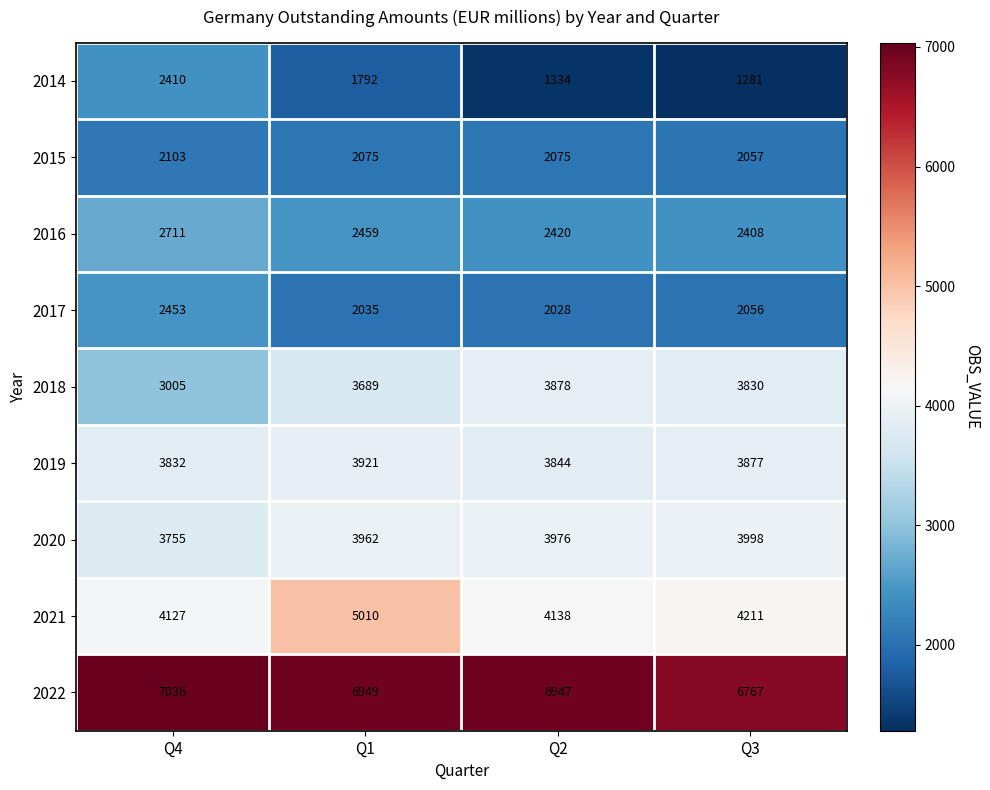

What is the maximum value shown in the chart?

7036